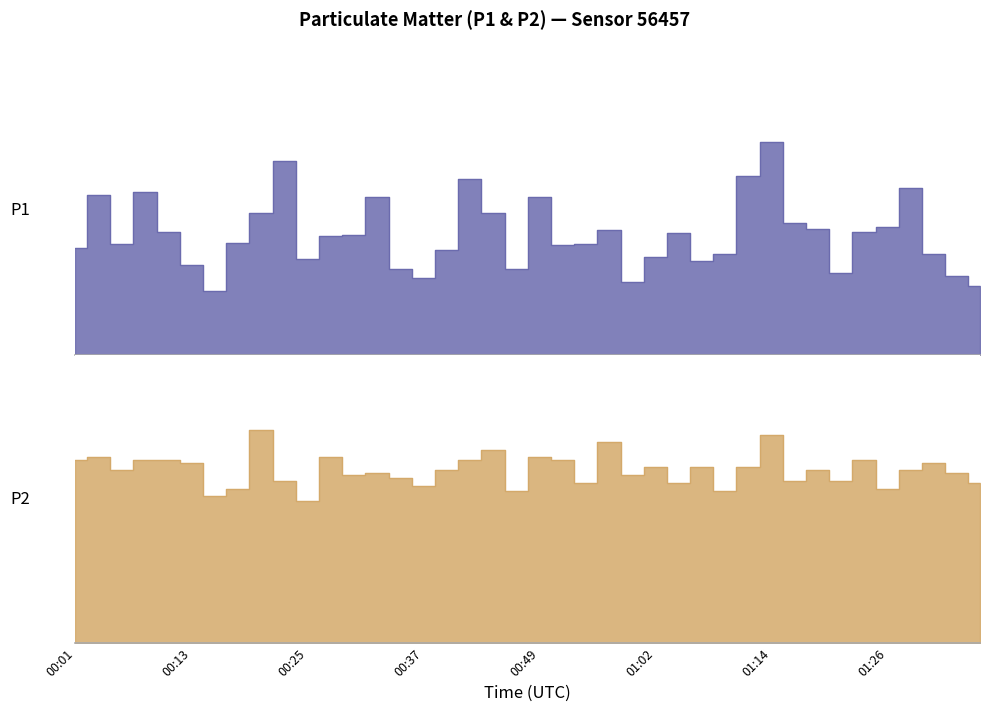

Which category has the lowest value in the P1 series?

00:15